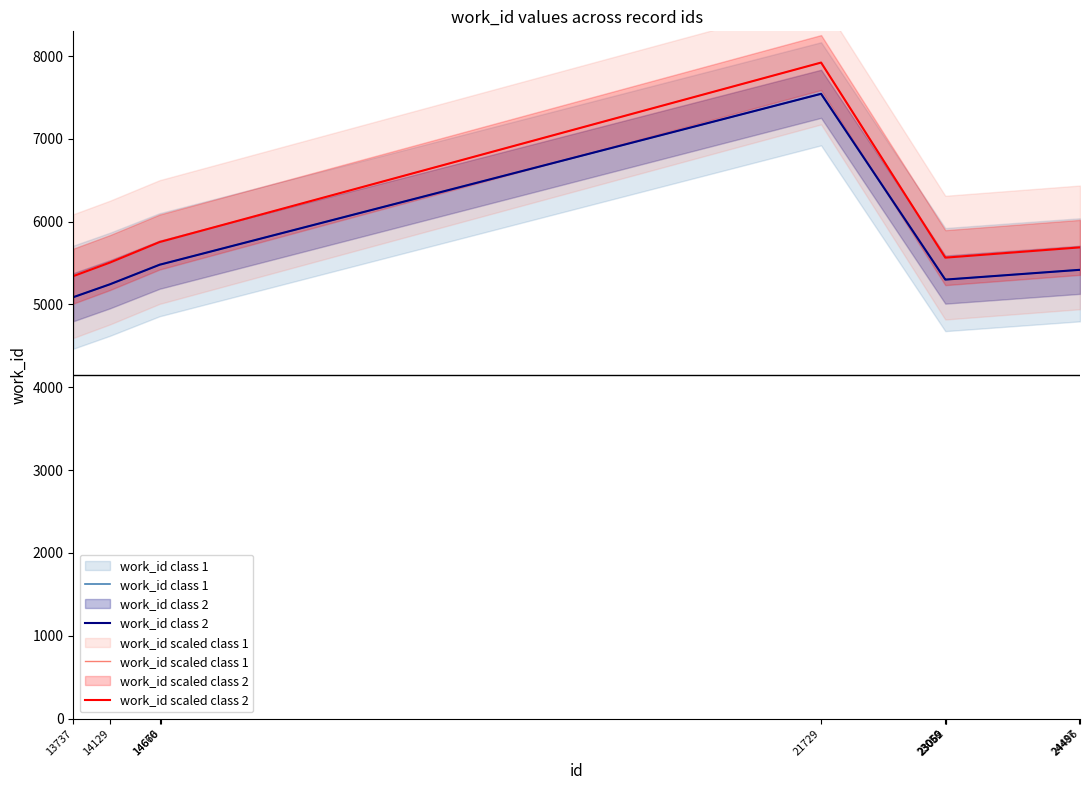

Which series has the largest range (max minus min)?

work_id scaled class 1